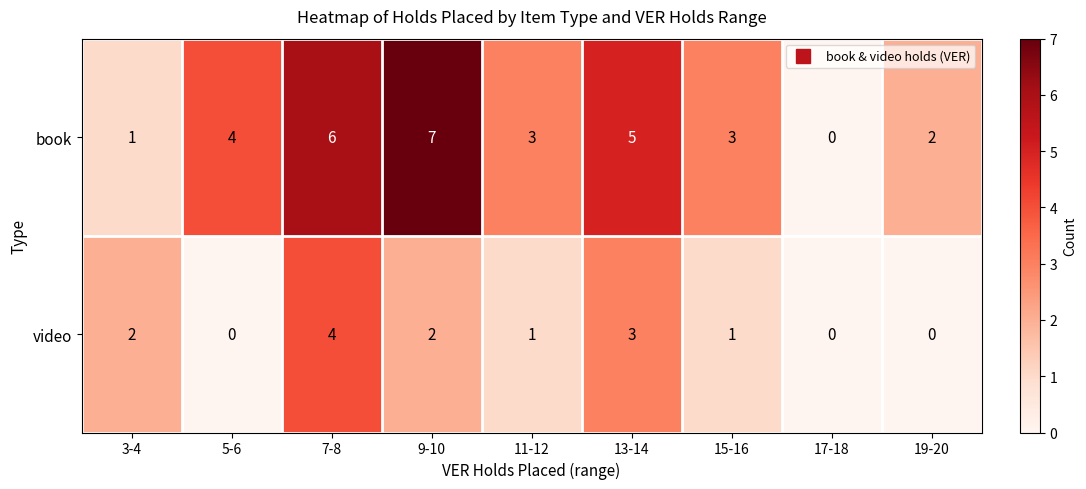

Rank the series at 7-8 from highest to lowest value.

book, video